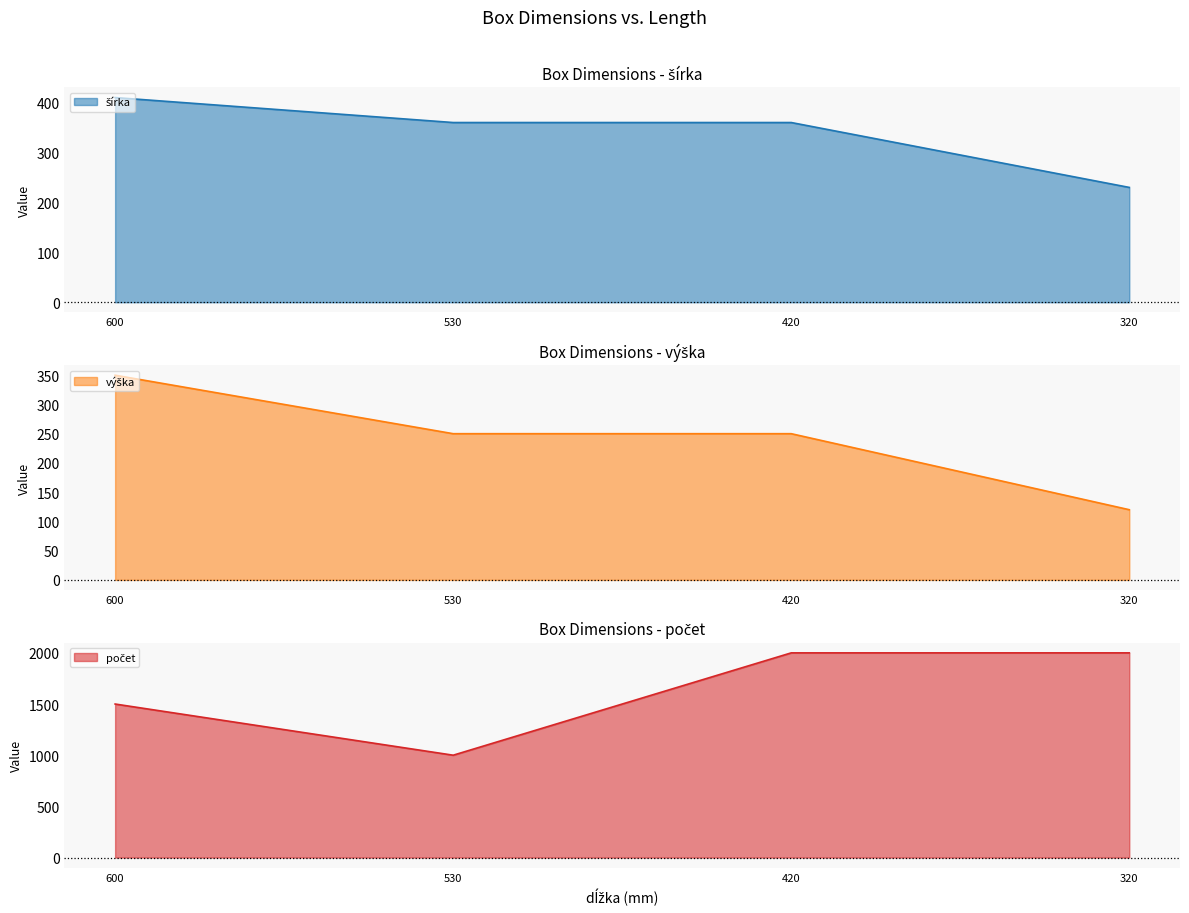

What is the highest value of the výška series?

350